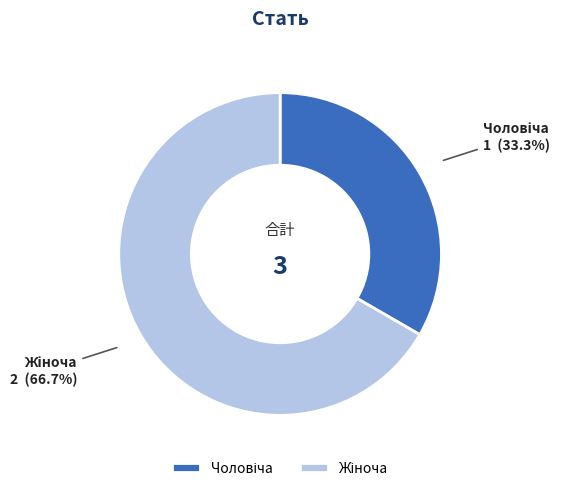

Does any single category account for the majority?

Yes